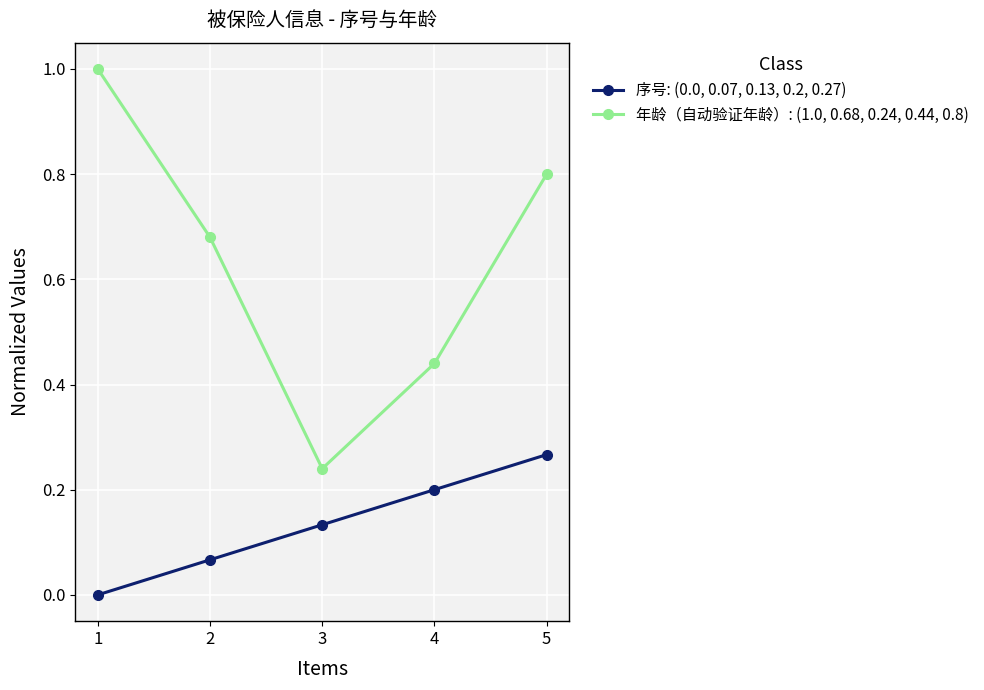

True or false: 序号: (0.0, 0.07, 0.13, 0.2, 0.27) has a value of -0.2 at 1.

False